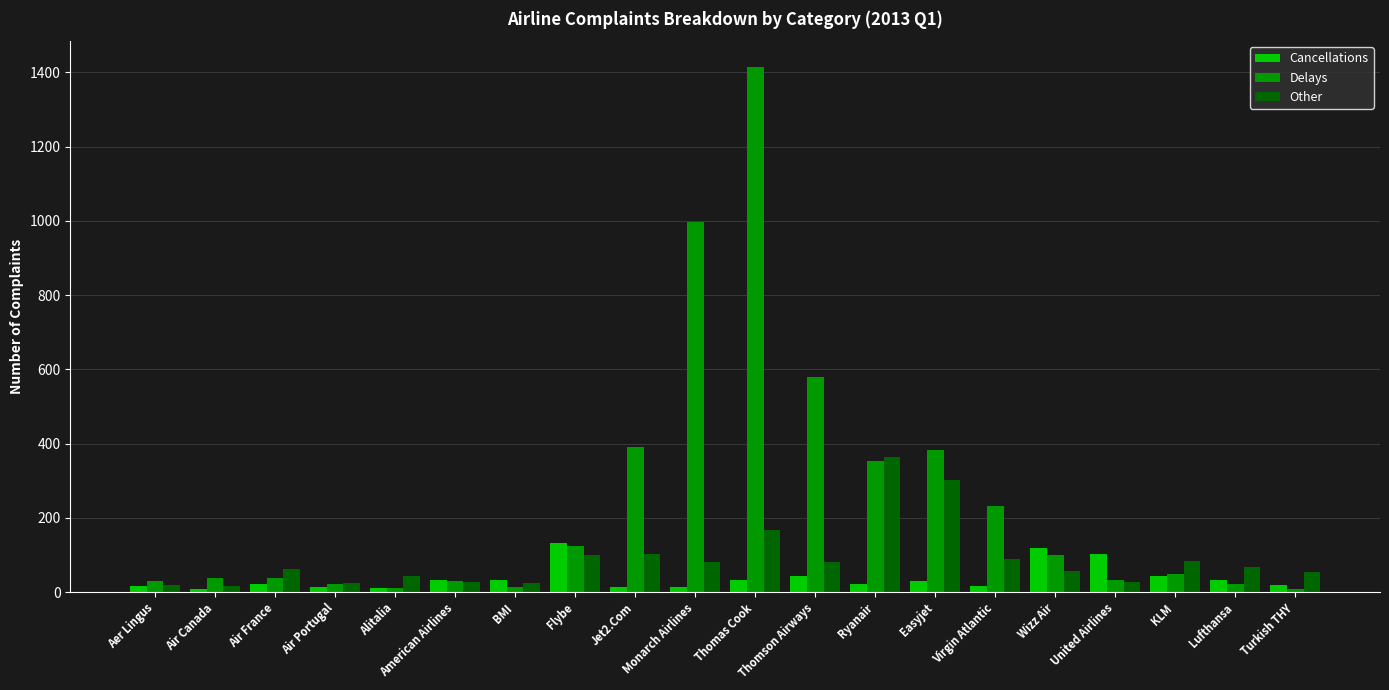

At which label does Cancellations first exceed 31?

American Airlines